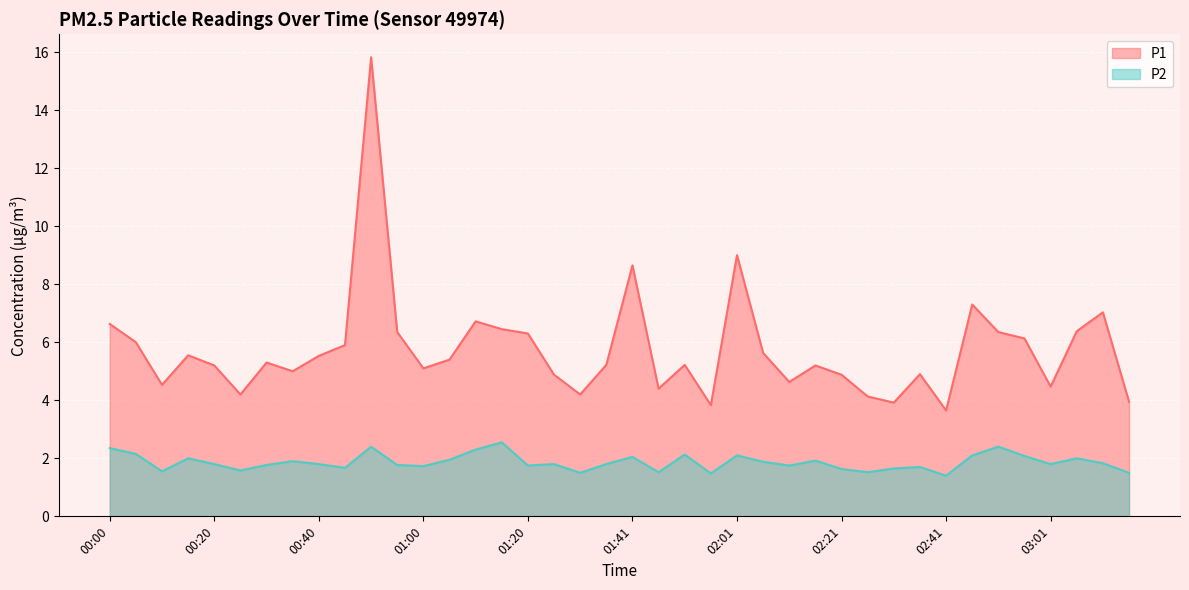

What are all the series names shown in the legend?

P1, P2